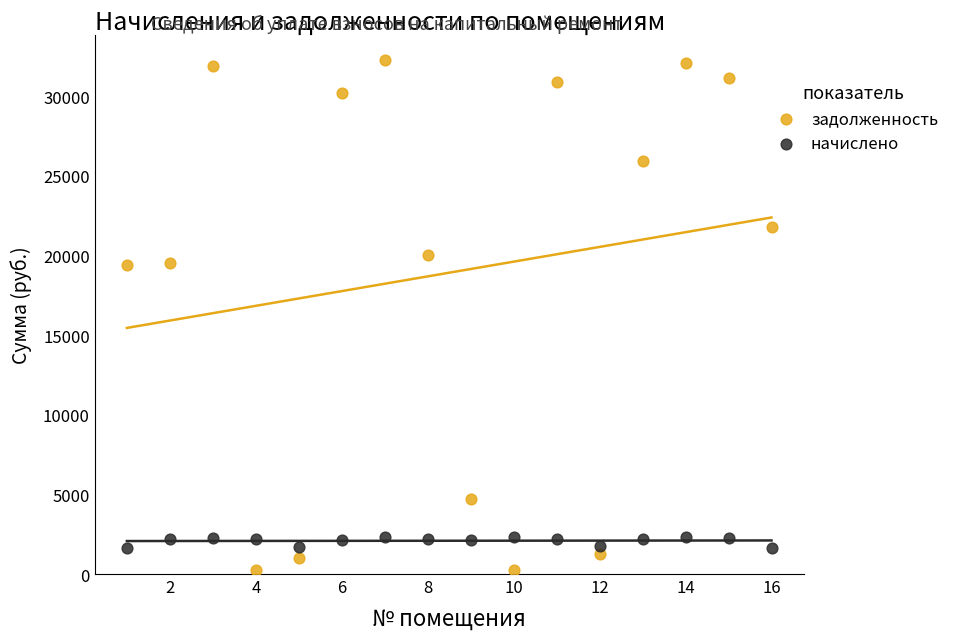

Which series reaches the maximum Y coordinate?

задолженность